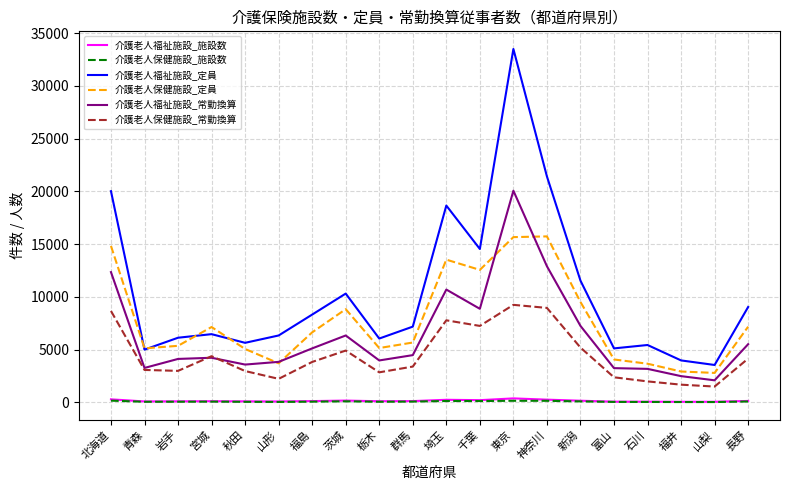

What is the approximate value of 介護老人福祉施設_定員 at 岩手?

6125